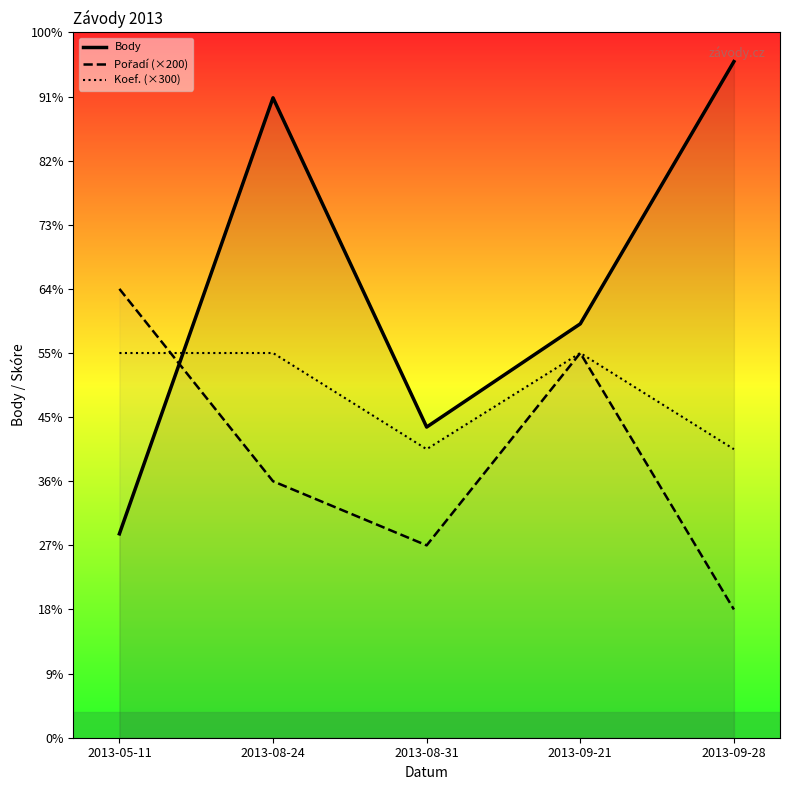

At which category does the chart reach its minimum across all series?

2013-09-28